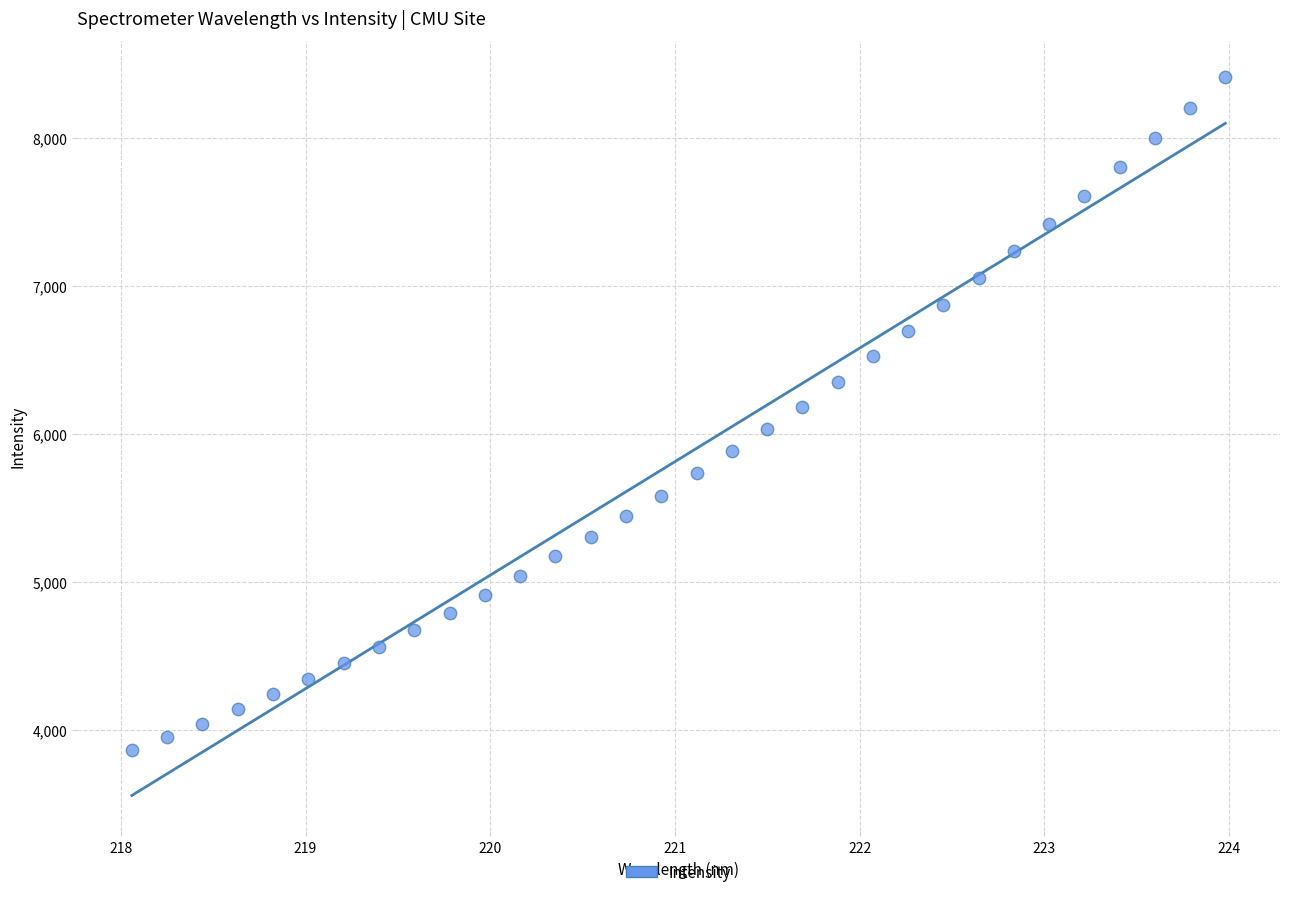

What is the range of Y values (max minus min)?

4547.9